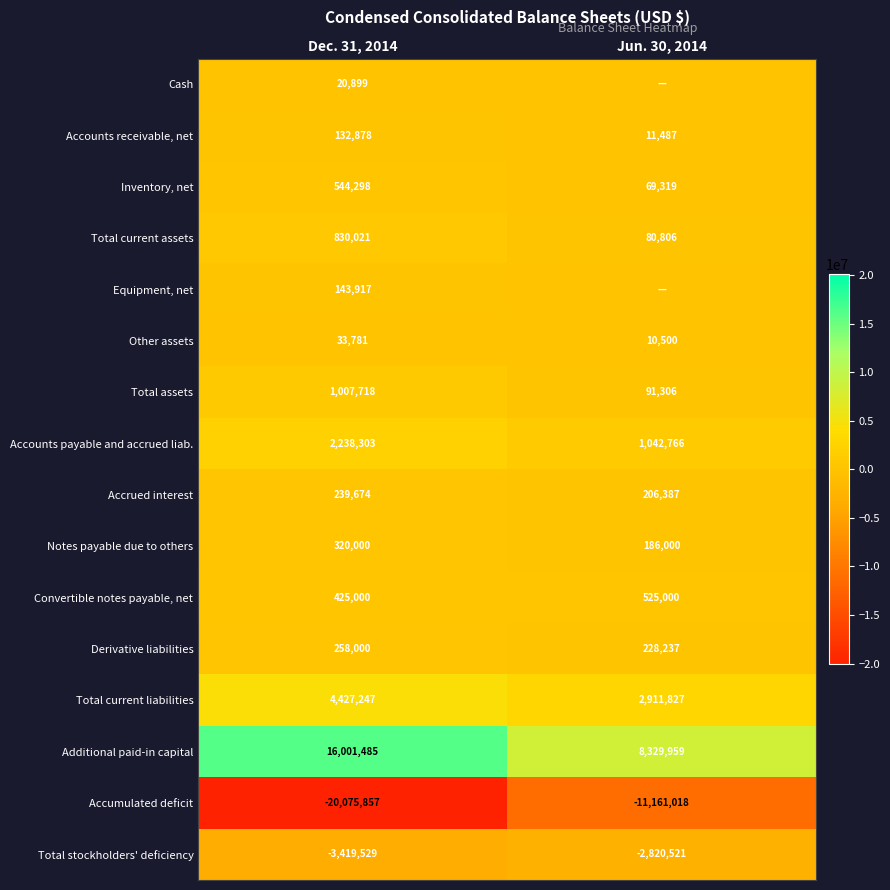

Where is Convertible notes payable, net nearest to the value 475000?

Dec. 31, 2014